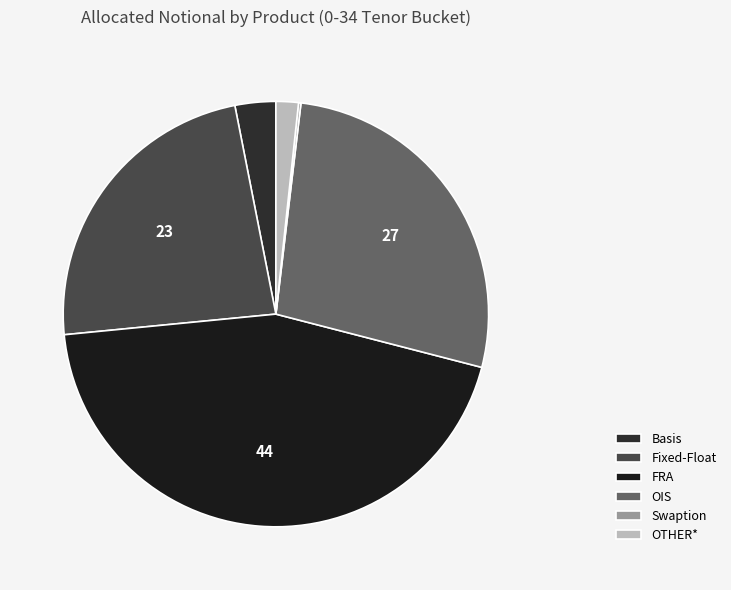

To the nearest percent, what is the average slice percentage?

17%